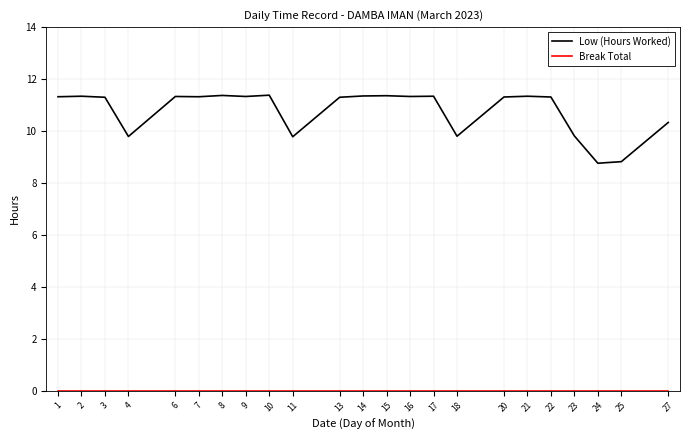

The Low (Hours Worked) series shows 11.3 at 13. True or false?

True